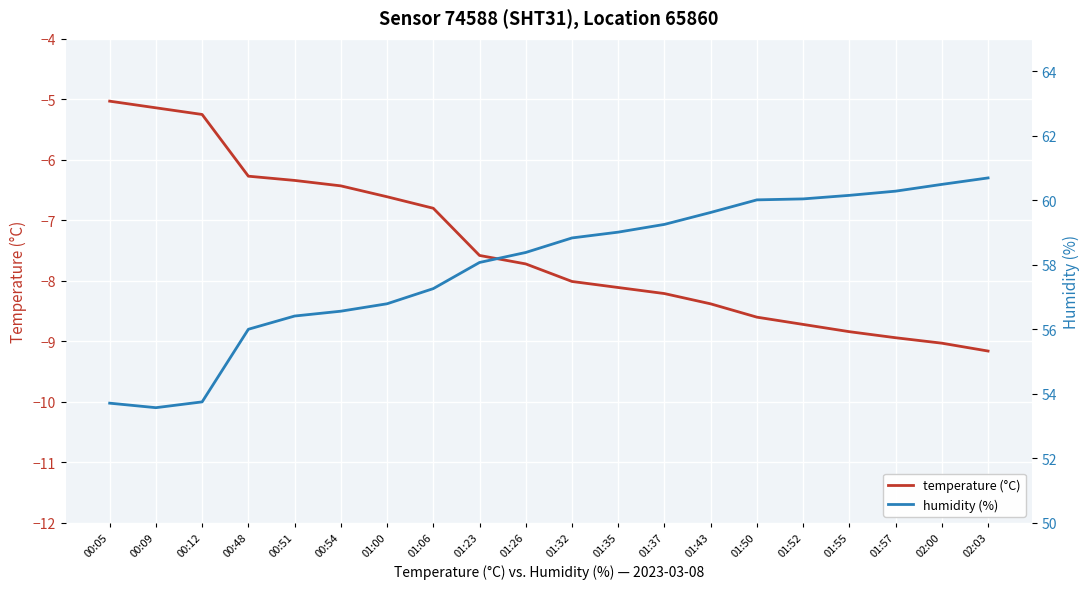

List the labels in order of temperature (°C) value, largest first.

00:05, 00:09, 00:12, 00:48, 00:51, 00:54, 01:00, 01:06, 01:23, 01:26, 01:32, 01:35, 01:37, 01:43, 01:50, 01:52, 01:55, 01:57, 02:00, 02:03